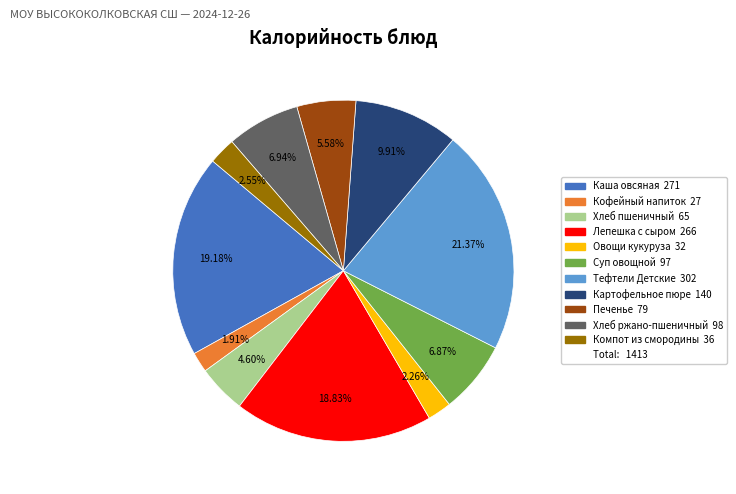

Is there a majority slice in this chart?

No